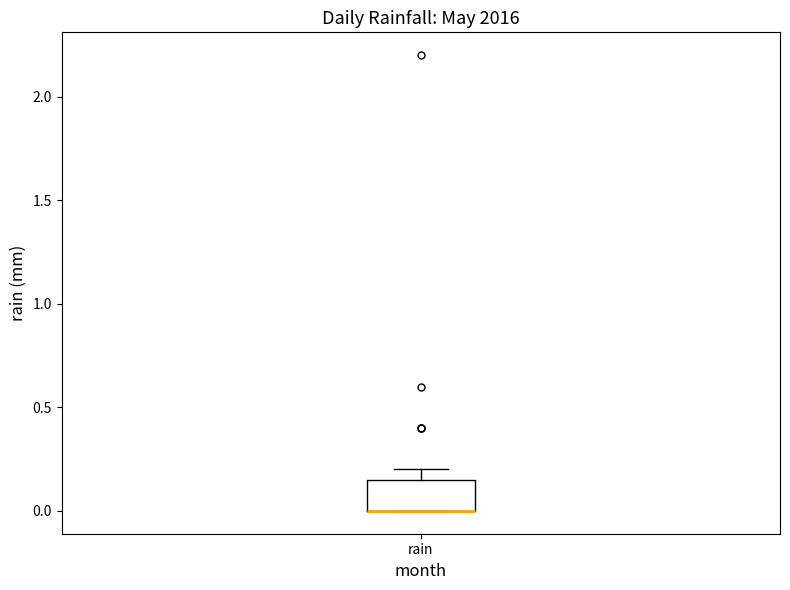

Where is the lower edge of the box for rain on the y-axis? The values are not printed on the chart, so give them approximately, as read against the axis.

0.00